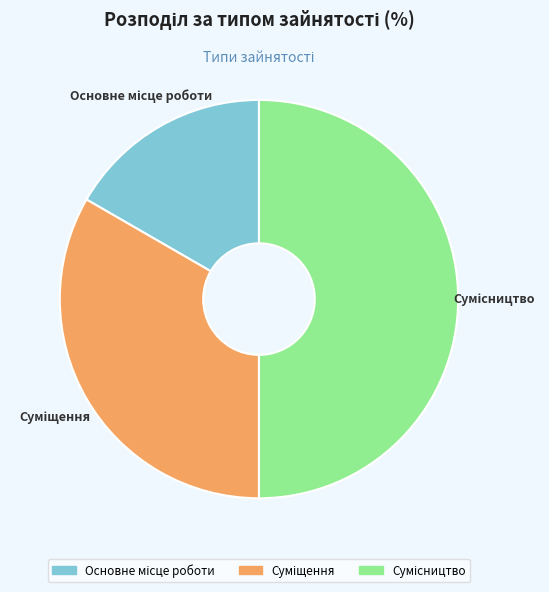

Between Суміщення and Сумісництво, which is larger?

Сумісництво